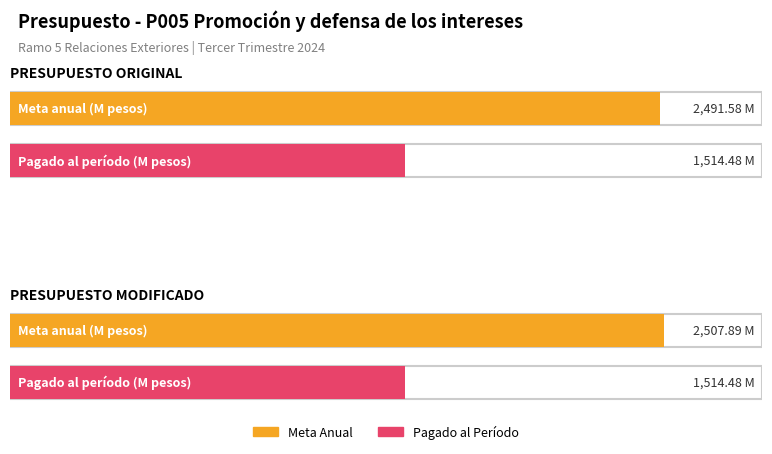

Are the bars grouped side by side (vs. stacked)?

Yes